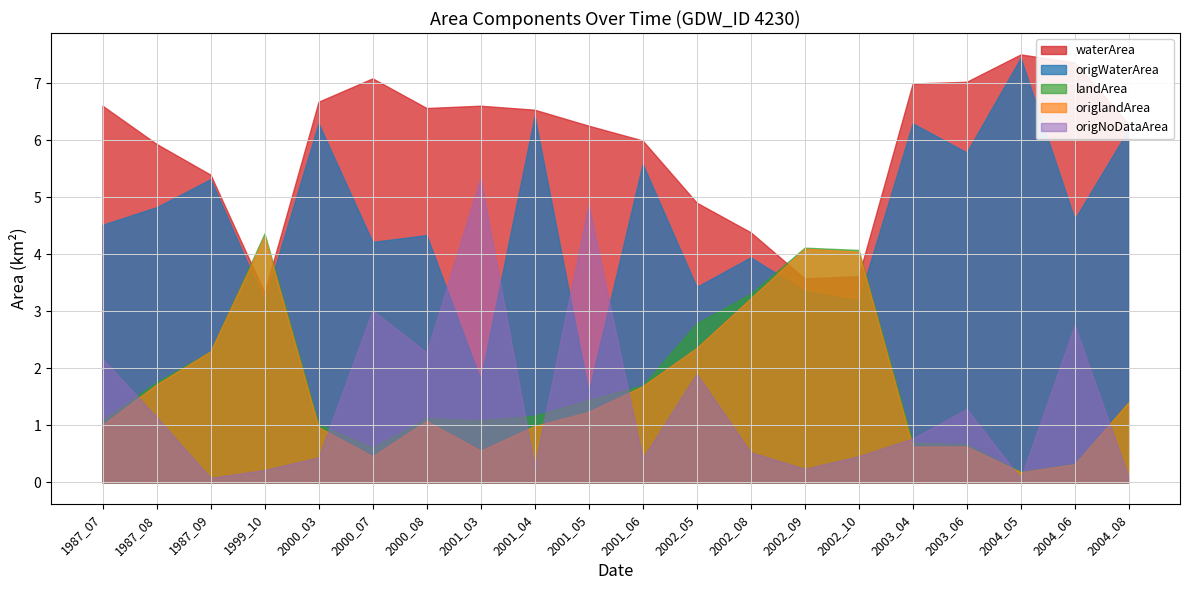

How many intersections are there between origNoDataArea and origWaterArea?

4